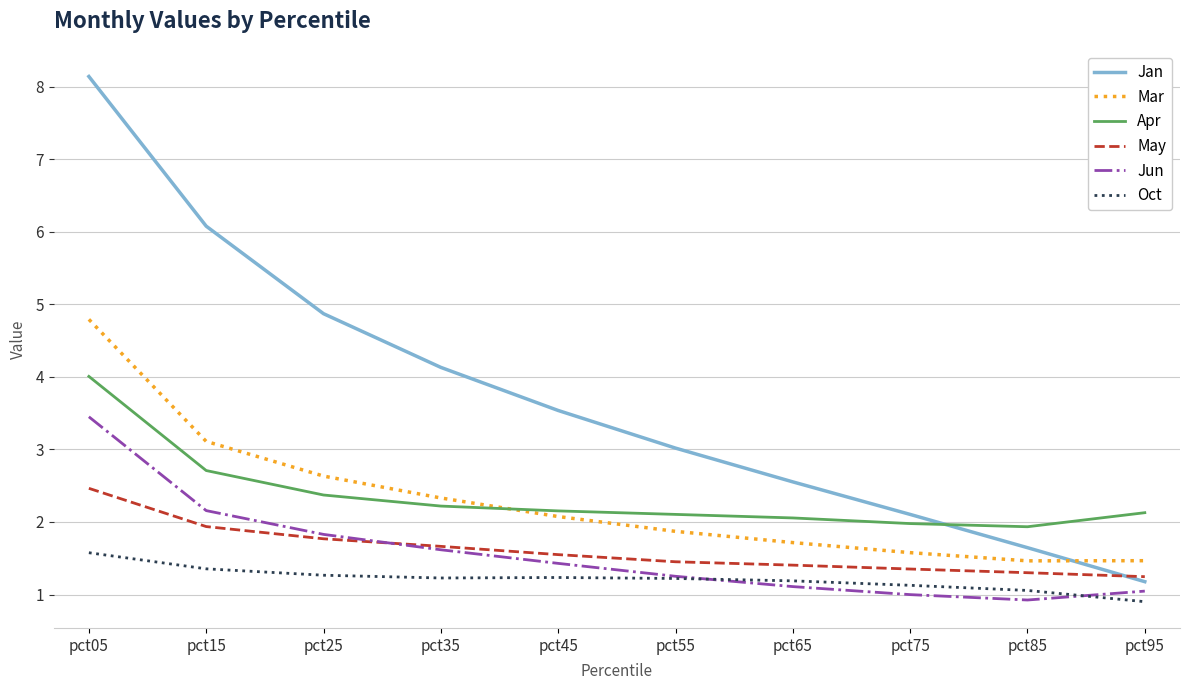

How many lines are shown in the chart?

6